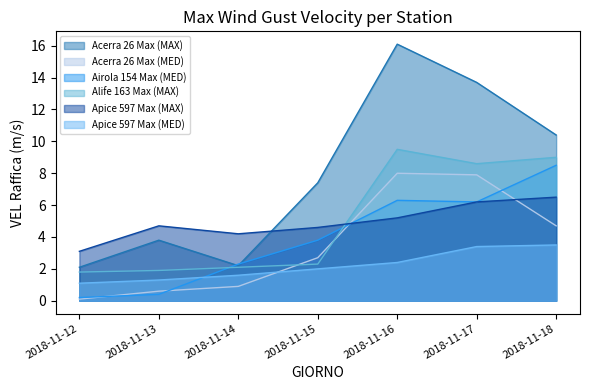

List the labels in order of Apice 597 Max (MAX) value, smallest first.

2018-11-12, 2018-11-14, 2018-11-15, 2018-11-13, 2018-11-16, 2018-11-17, 2018-11-18